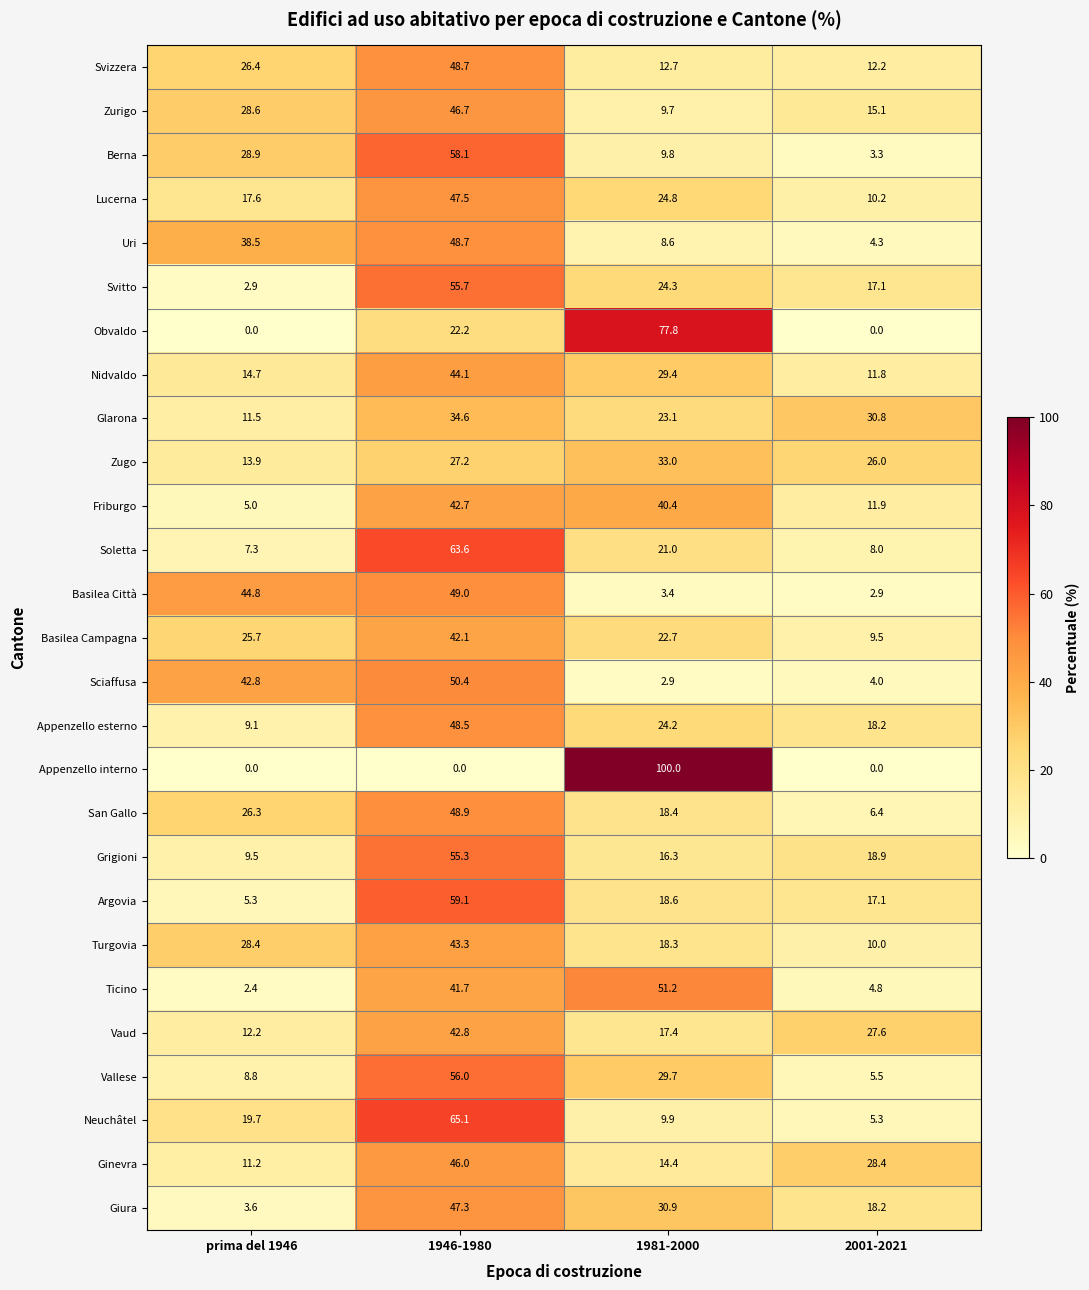

Which category has the highest value across all series?

1981-2000